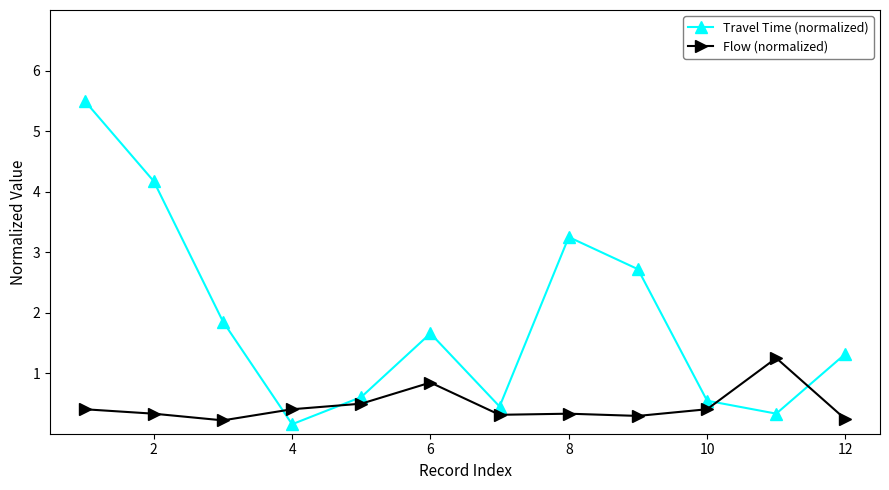

At how many categories does at least one series exceed 0?

12